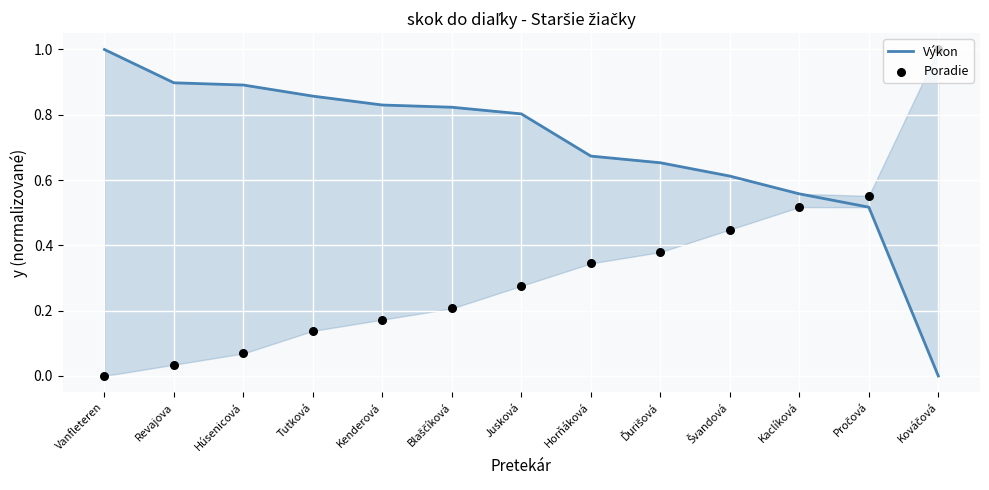

Which series has the largest total across all categories?

Výkon